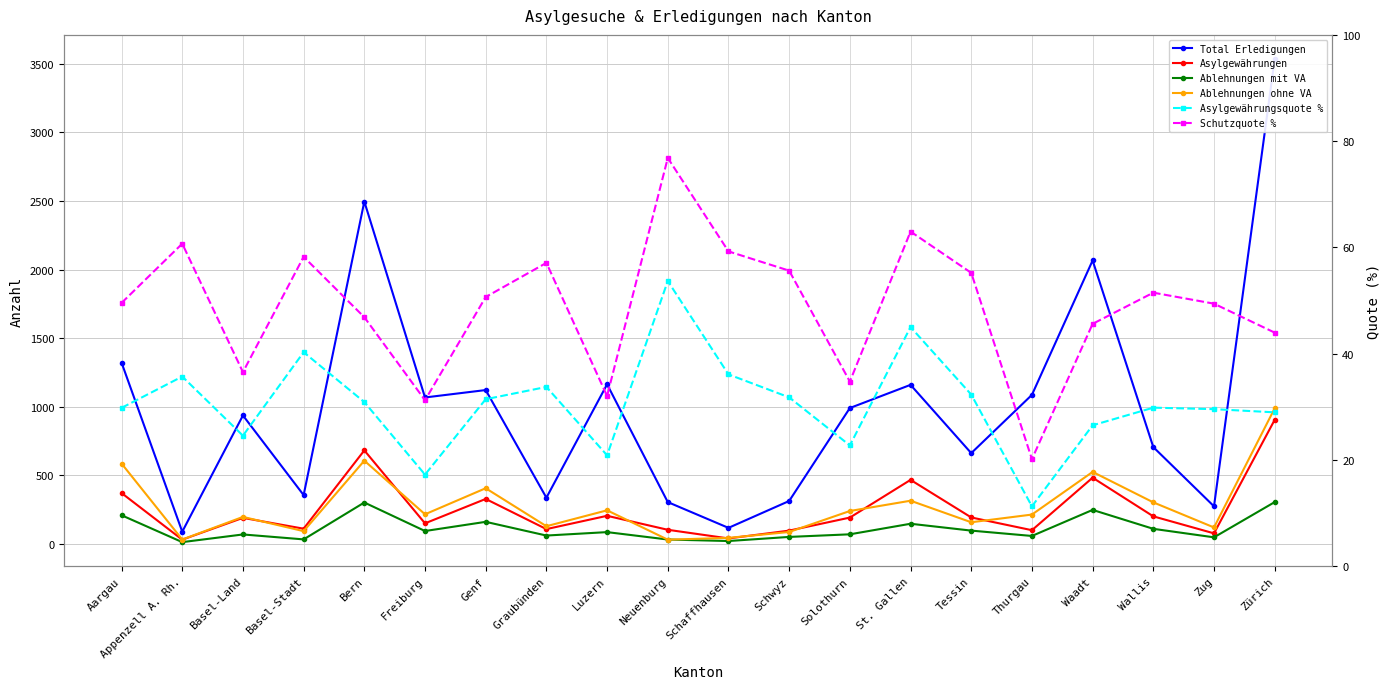

Which has a higher value, Zug or Freiburg?

Freiburg